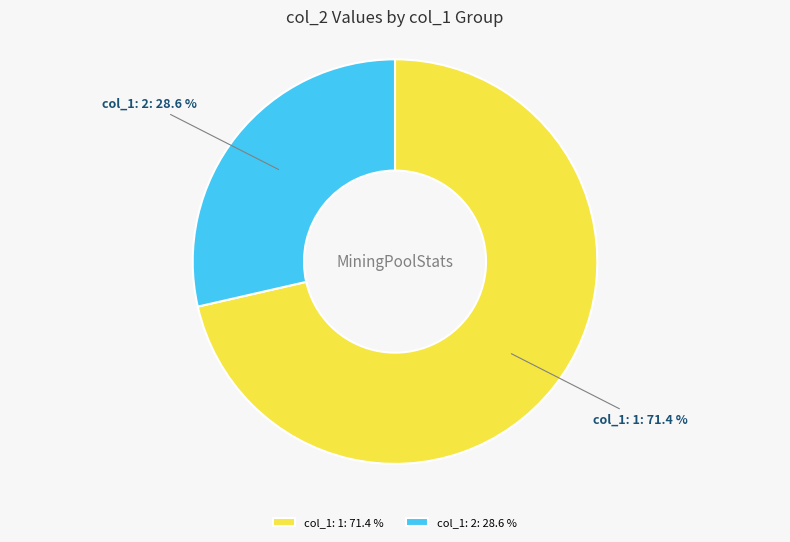

Does any single category account for the majority?

Yes